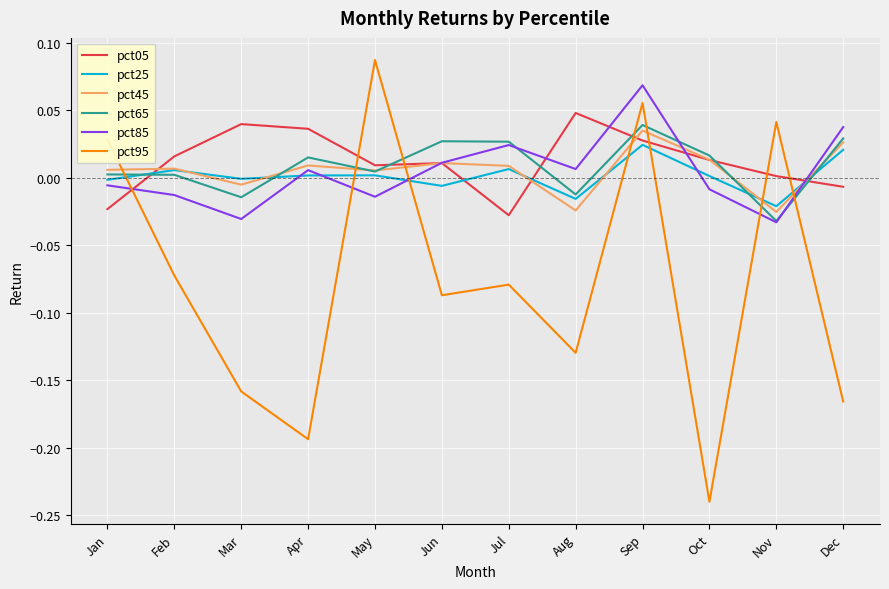

At which label is pct95 closest to 0?

Jan